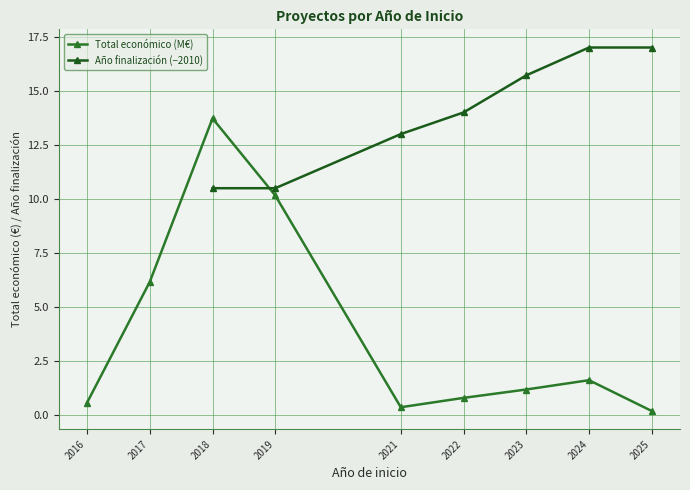

How many intersections are there between Total económico (M€) and Año finalización (−2010)?

1